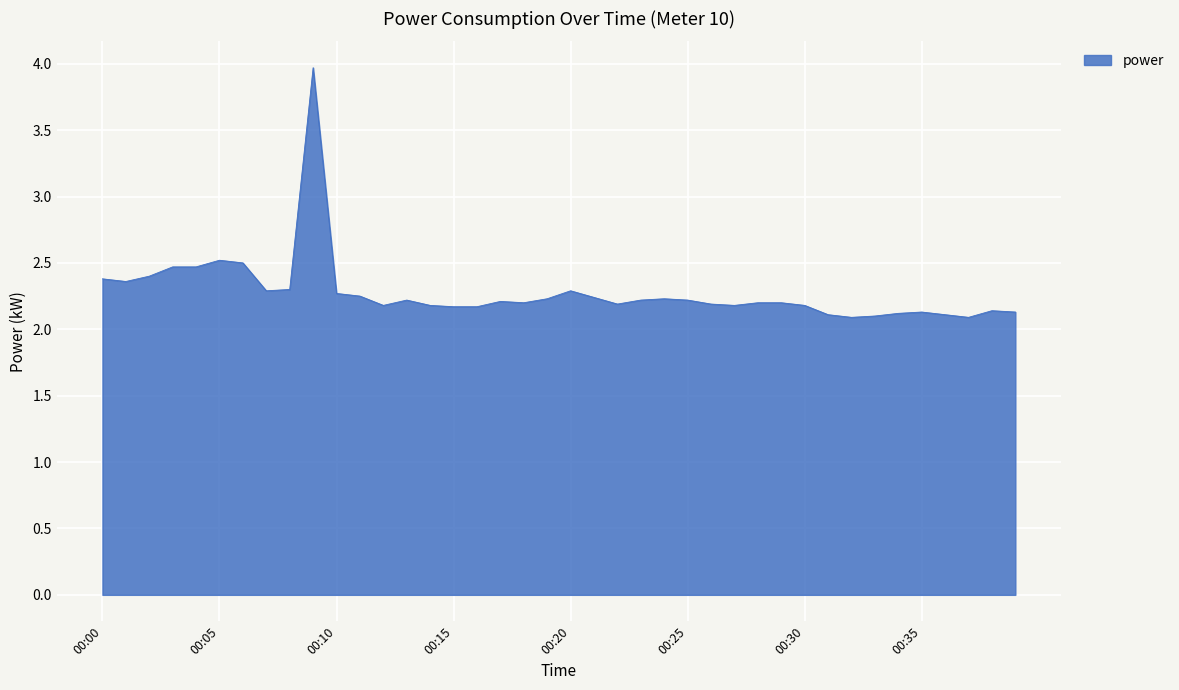

What is the maximum value shown in the chart?

4.0